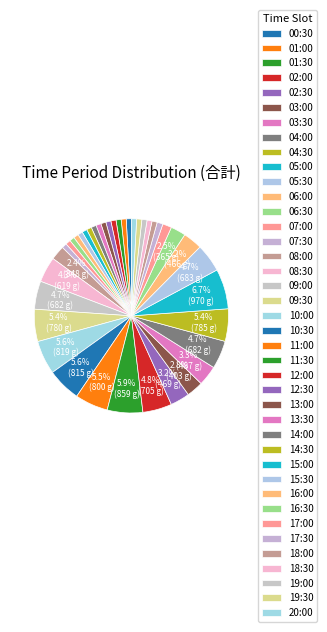

How many slices are in this pie chart?

40